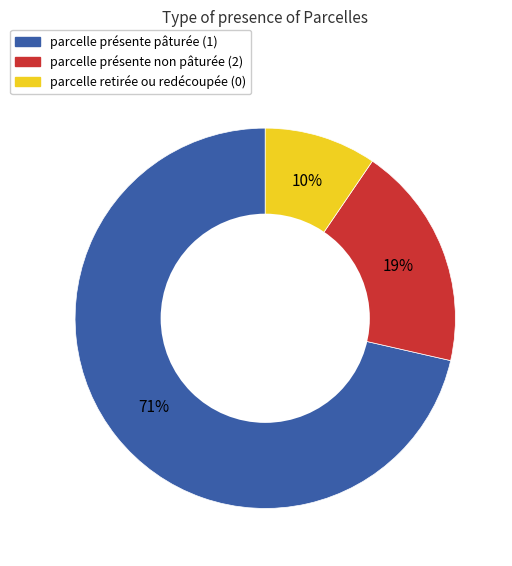

Rank the categories by value from highest to lowest.

parcelle présente pâturée (1), parcelle présente non pâturée (2), parcelle retirée ou redécoupée (0)